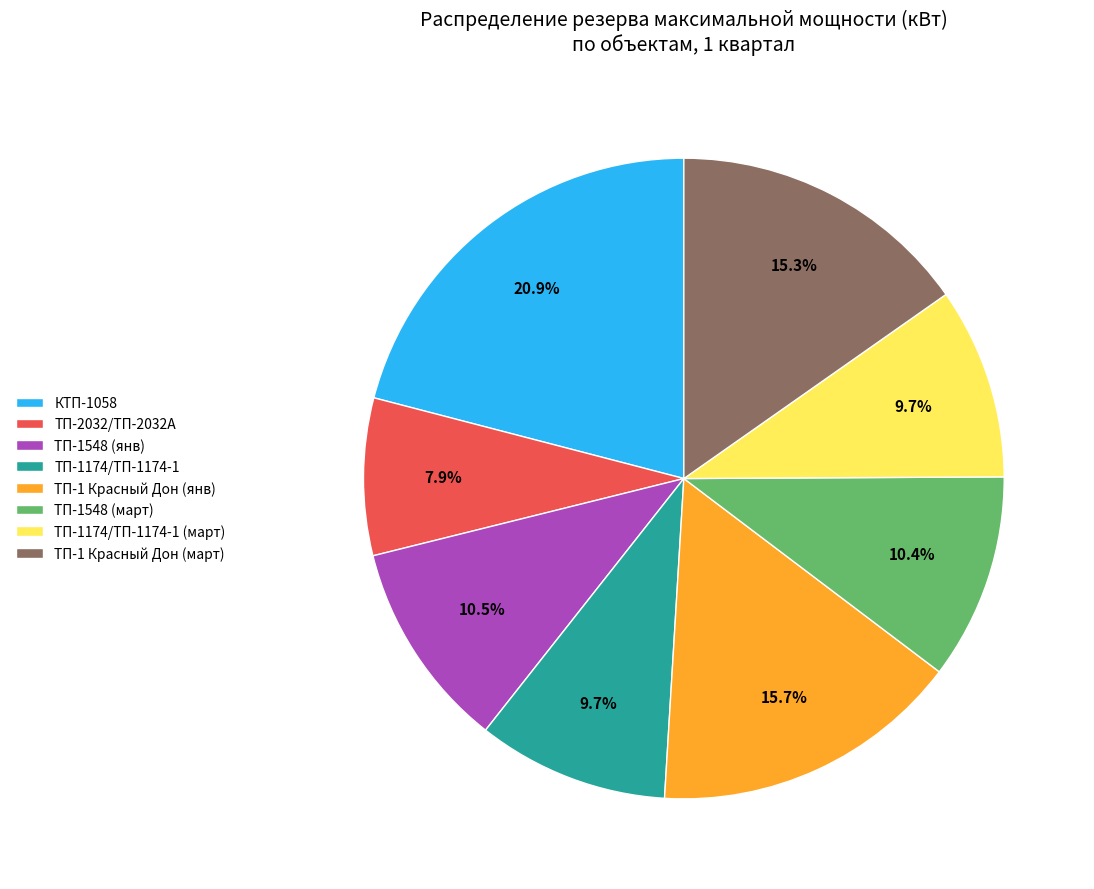

Is there any slice that represents more than half of the pie?

No